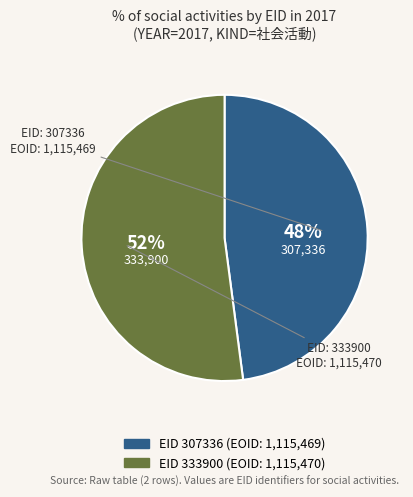

Is there a majority slice in this chart?

Yes